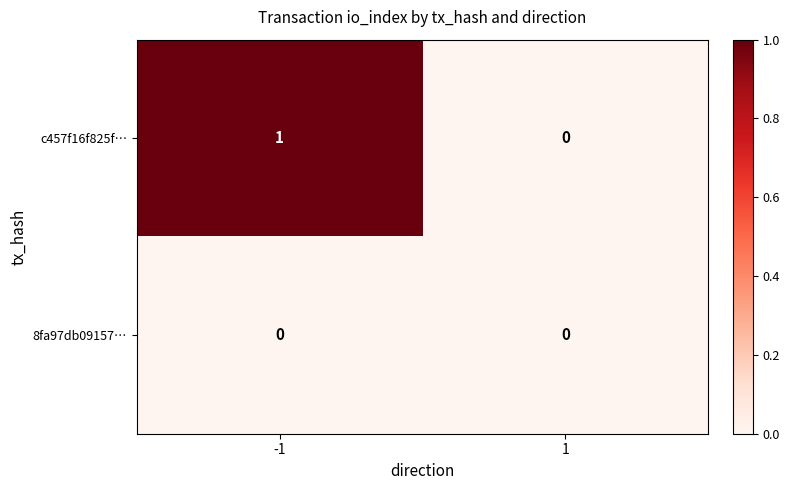

Between -1 and 1, which series saw the biggest shift?

c457f16f825f…